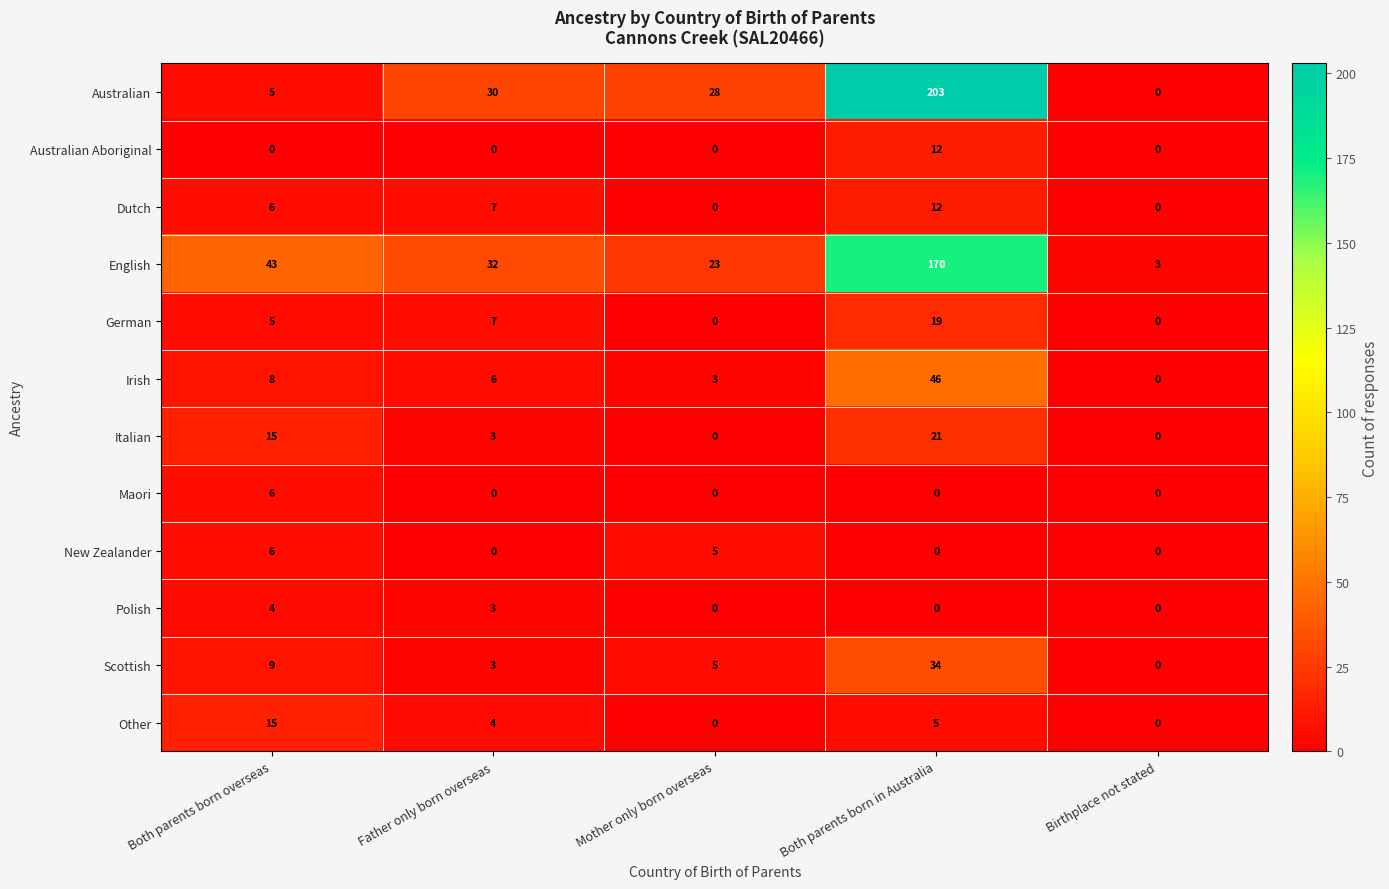

Which series has the widest spread of values?

Australian